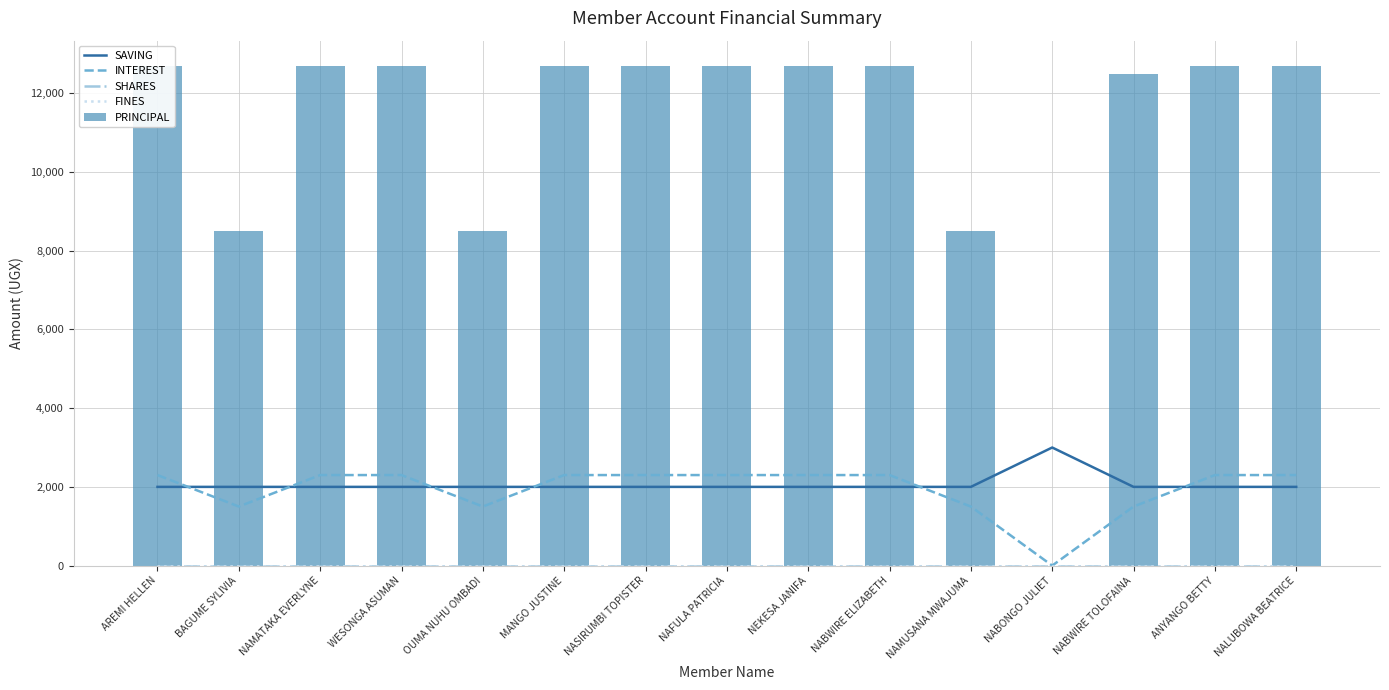

Is it true that INTEREST equals 1273 at WESONGA ASUMAN?

False